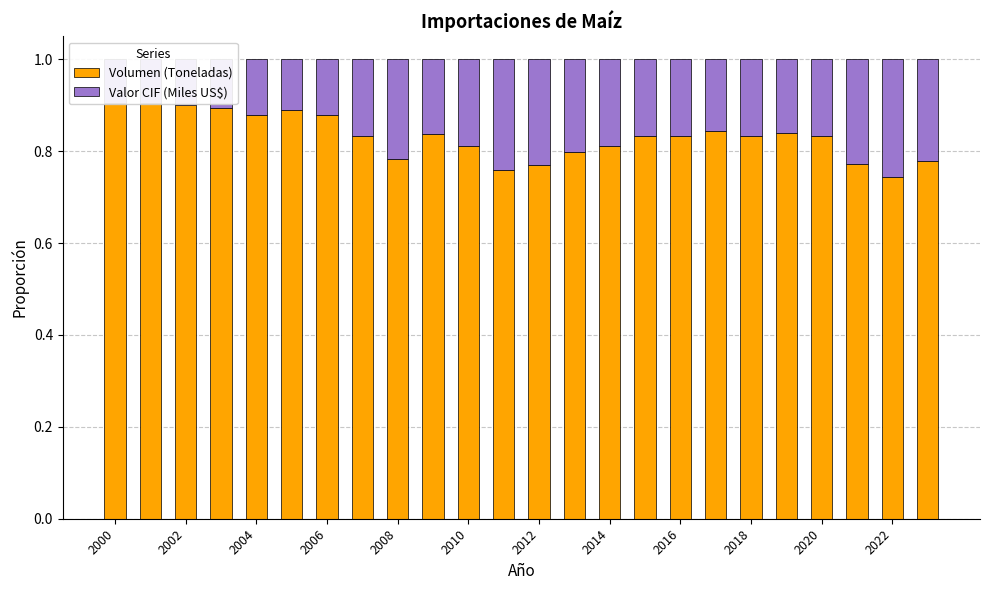

Rank the series by their maximum value, from highest to lowest.

Volumen (Toneladas), Valor CIF (Miles US$)